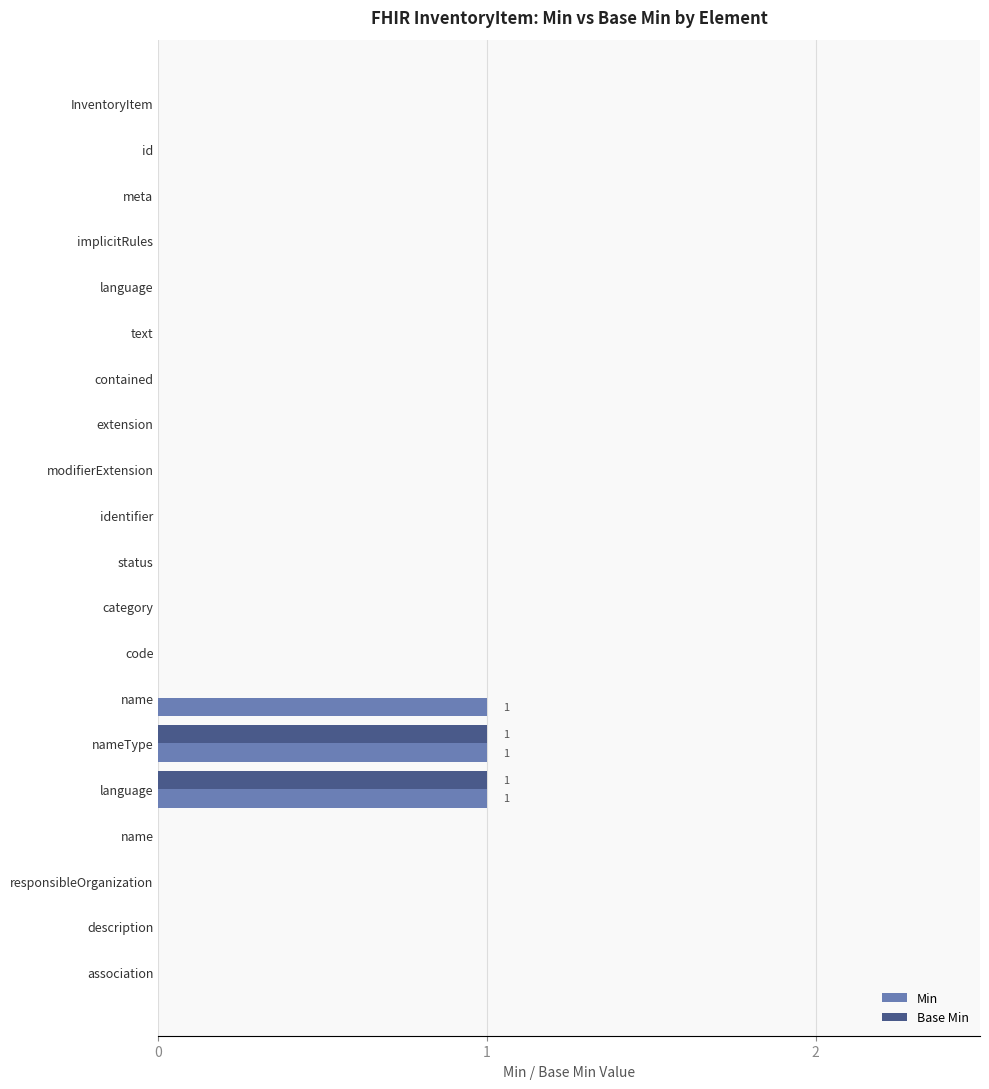

What is the difference between the maximum and minimum values in the Min series?

1